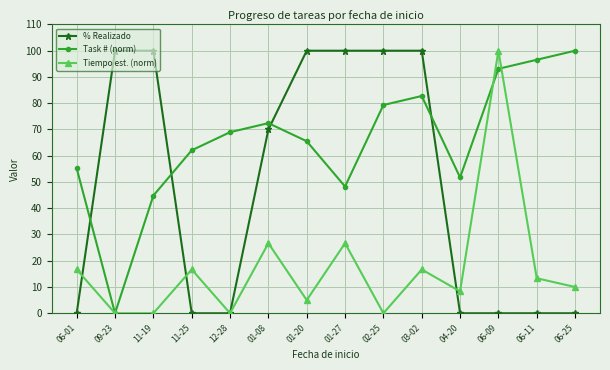

What is the difference between the Task # (norm) values at 06-01 and 01-27?

6.9